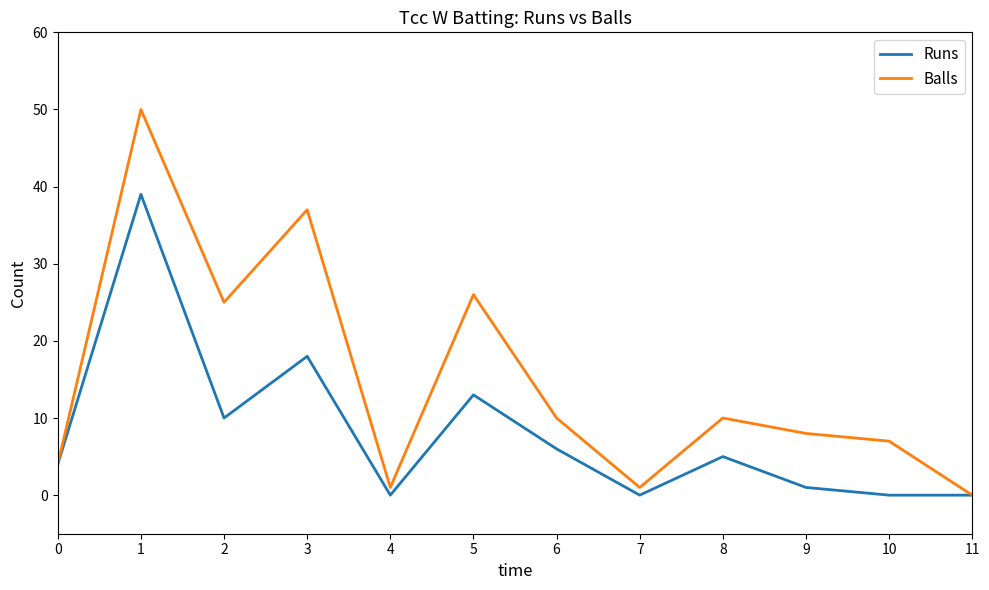

Does the chart display data point markers on the line(s)?

No